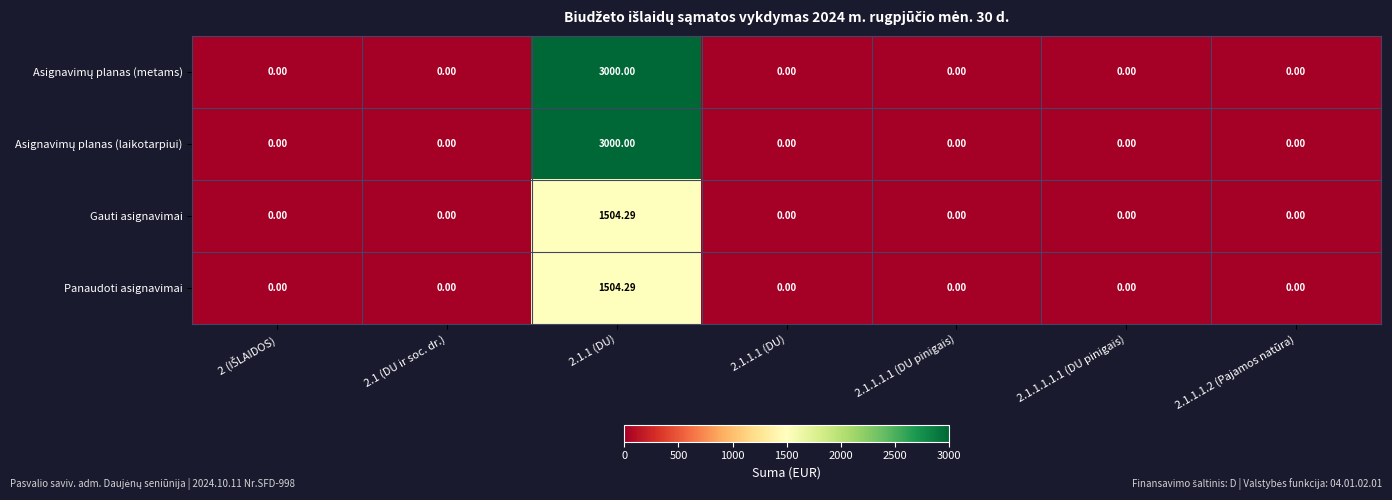

How many categories are shown in the chart?

7